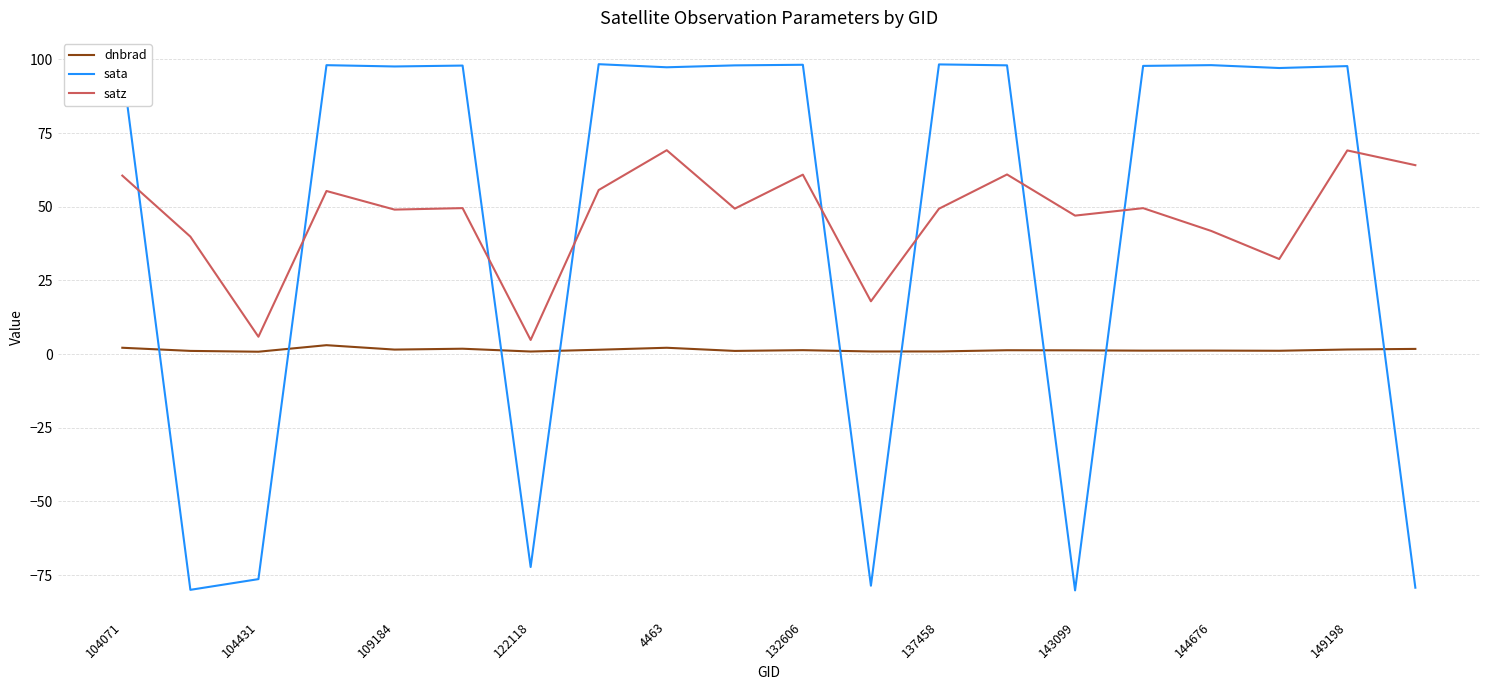

Rank the series by their maximum value, from highest to lowest.

sata, satz, dnbrad